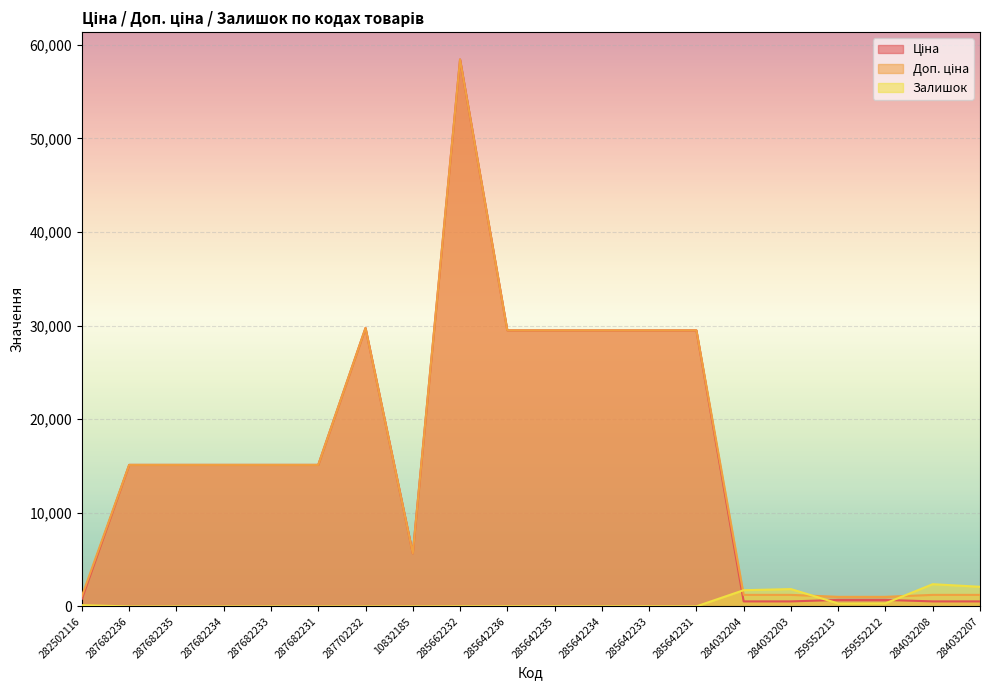

True or false: Ціна and Доп. ціна cross at least once.

False